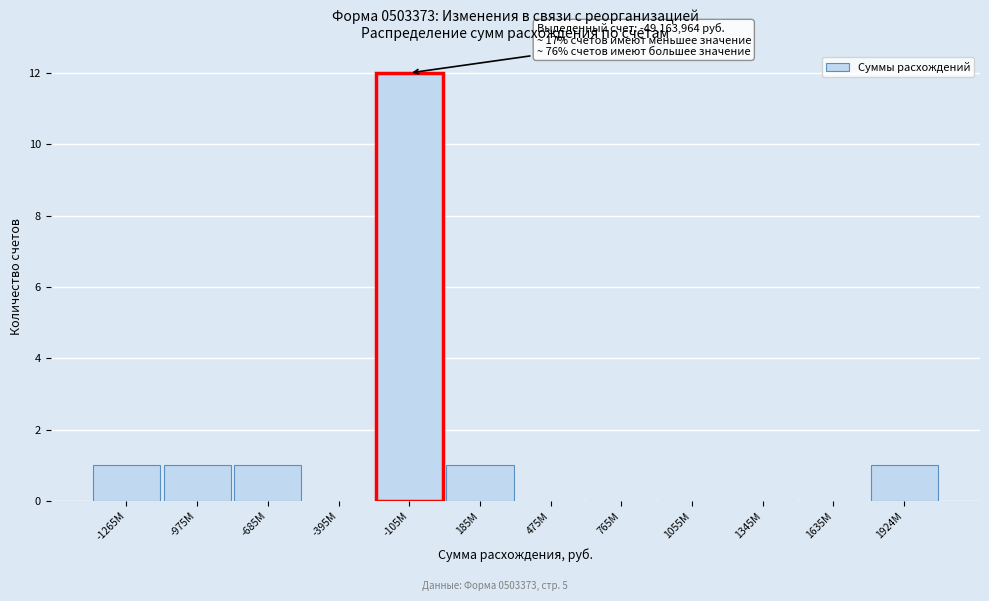

Reading left to right, what are all the values shown in this chart?

-1265M=1	-975M=1	-685M=1	-395M=0	-105M=12	185M=1	475M=0	765M=0	1055M=0	1345M=0	1635M=0	1924M=1